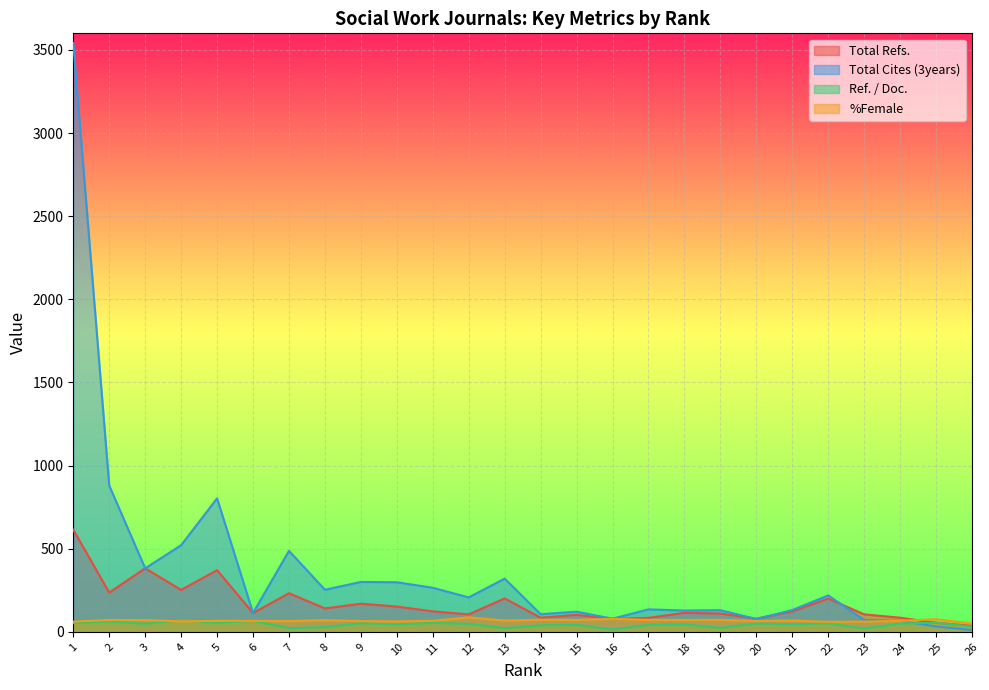

Which label corresponds to the smallest value in the chart?

26